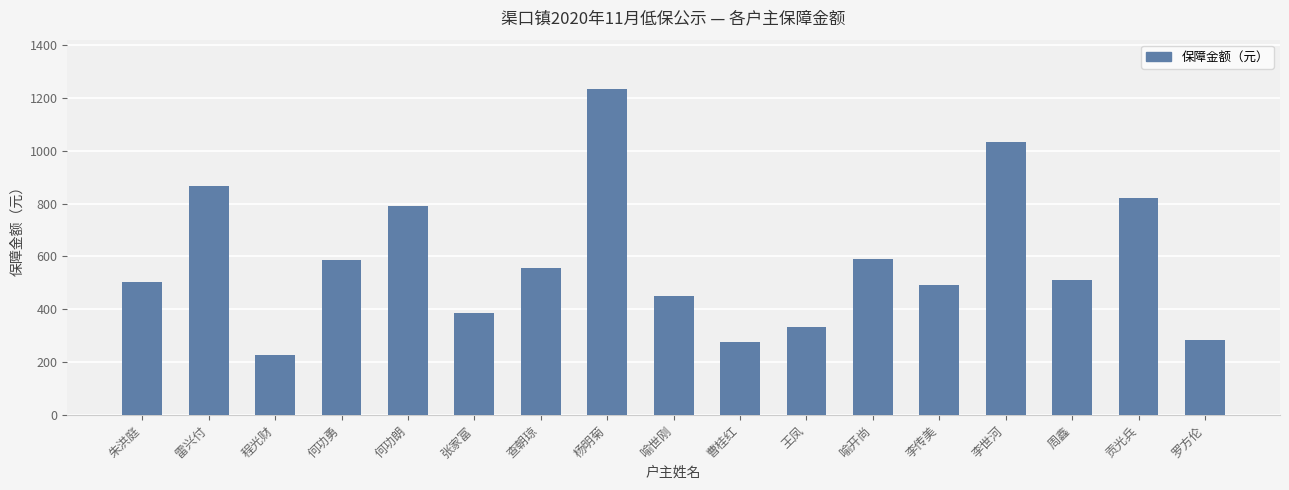

What is the average value?

585